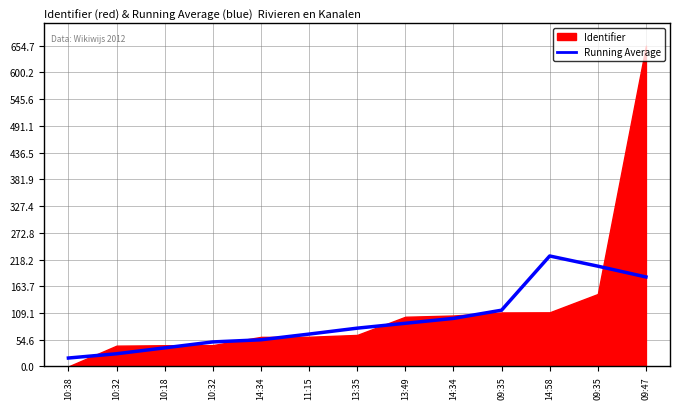

Reading right to left, what are all the values shown in this chart?

09:47=182.6	09:35=204.6	14:58=225.4	09:35=114.7	14:34=98.0	13:49=88.0	13:35=78.0	11:15=66.0	14:34=54.3	10:32=50.0	10:18=37.9	10:32=25.8	10:38=17.1